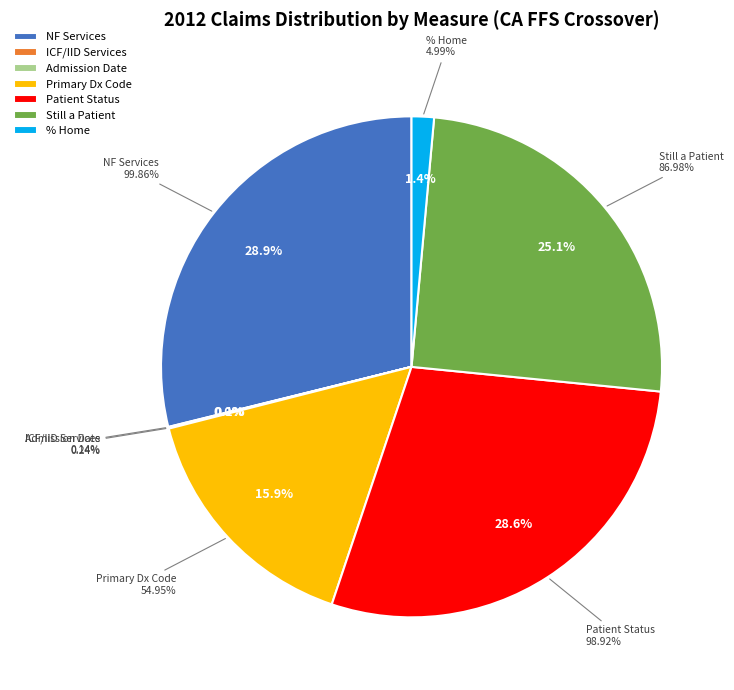

Count the number of slices in the pie.

7